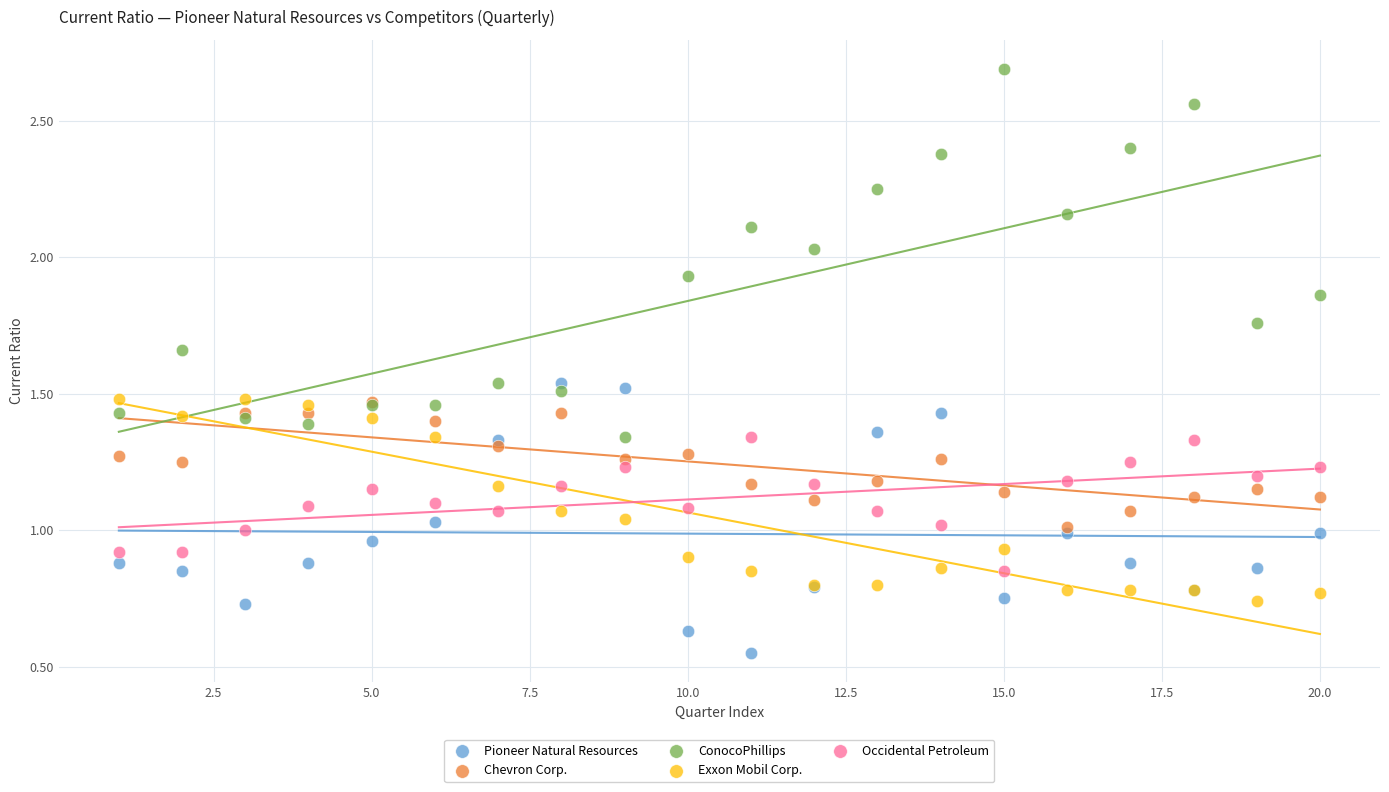

Which series reaches the maximum Y coordinate?

ConocoPhillips